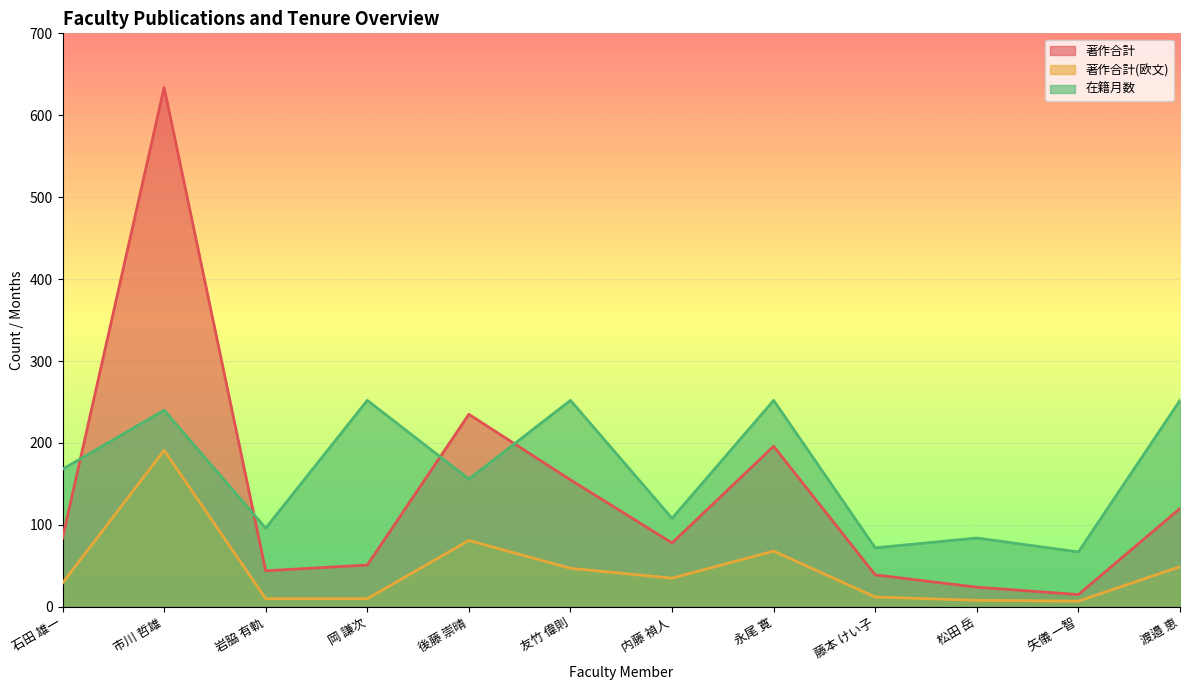

Where does the 在籍月数 series first go above 168?

市川 哲雄